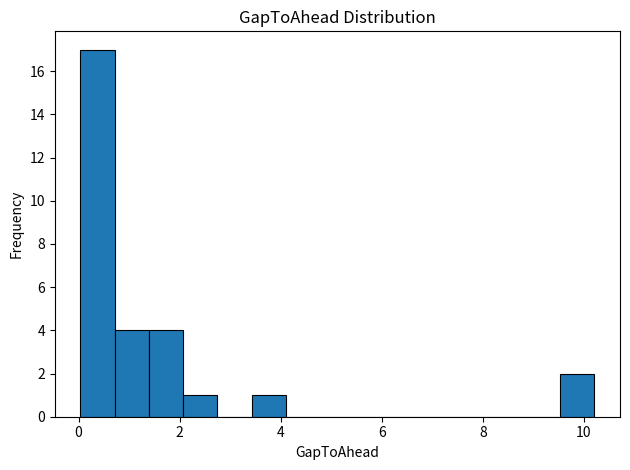

Around what value on the x-axis is the tallest bar? Give the approximate position of its centre, as read against the axis.

0.4